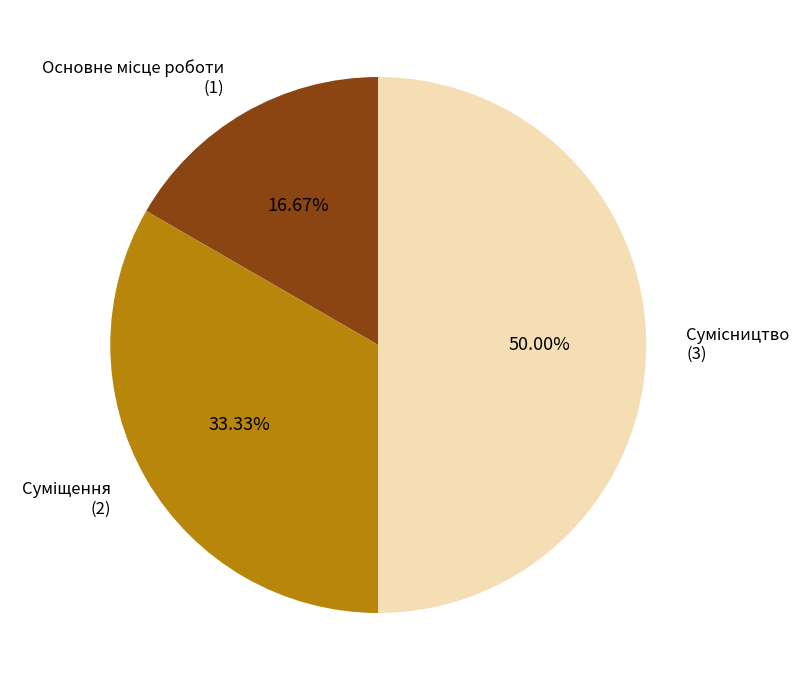

To the nearest percent, what is the difference between the Сумісництво and Суміщення slice percentages?

17%